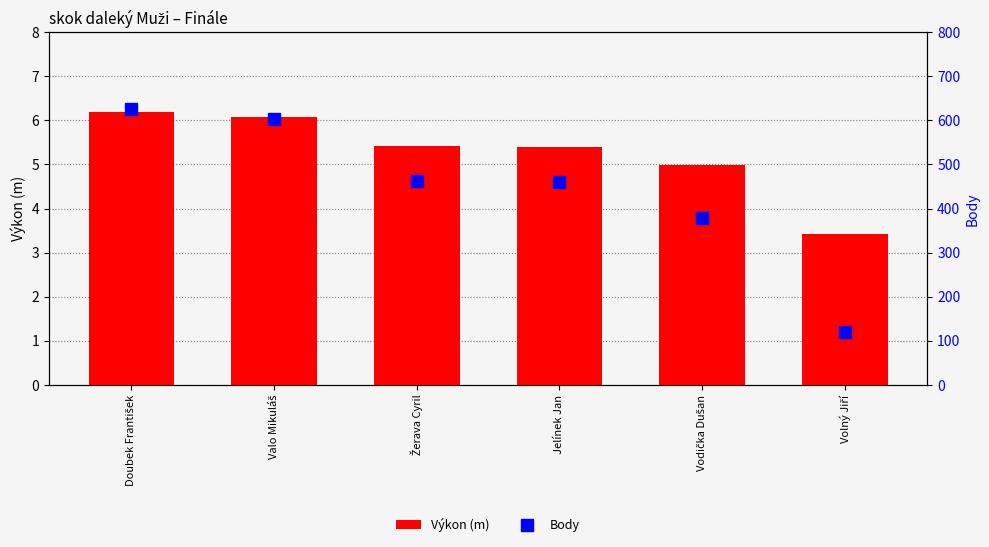

What is the label of the 3rd bar from the right?

Jelínek Jan